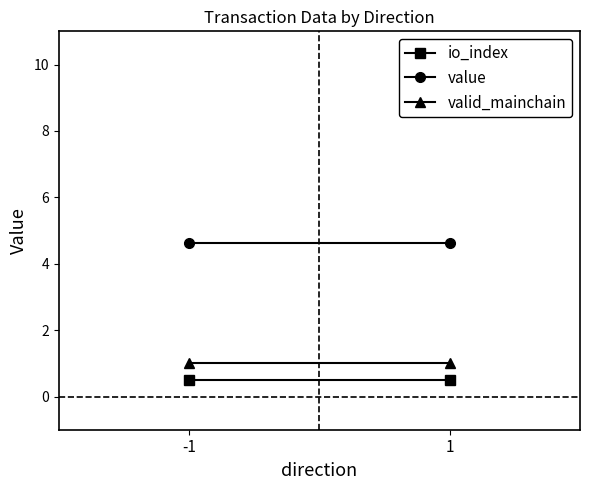

Which has a higher value, -1 or 1?

-1